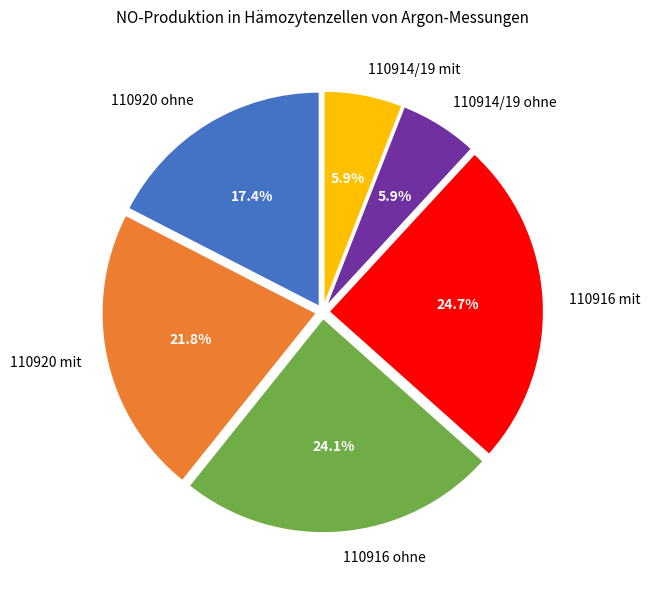

To the nearest percent, what is the difference between the largest and smallest slice percentages?

19%